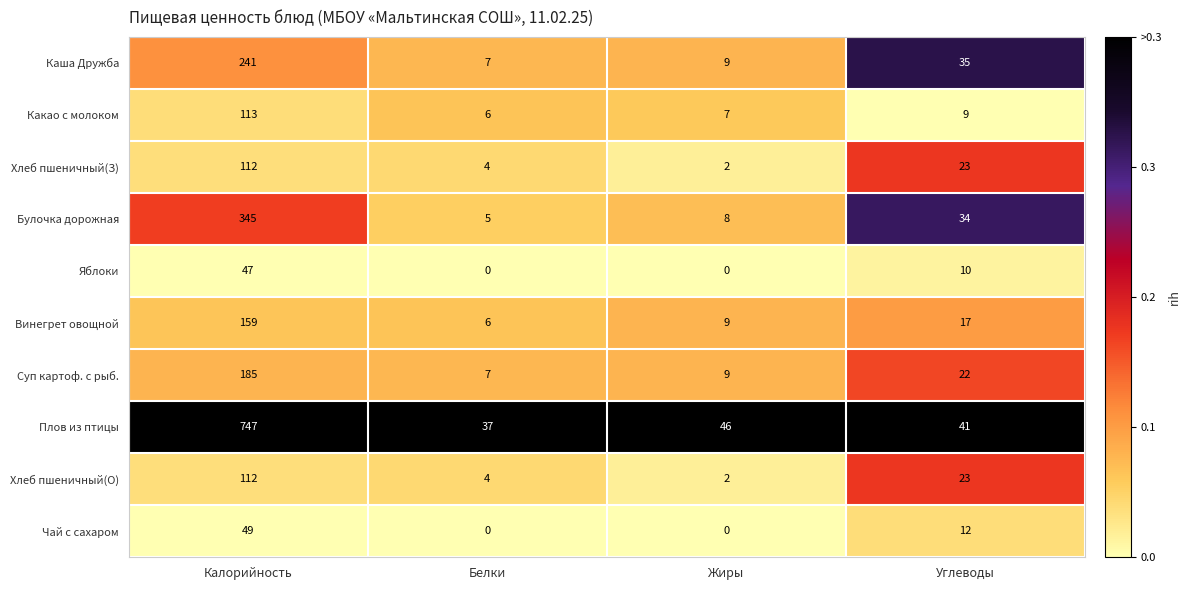

Rank the categories by Хлеб пшеничный(О) value from lowest to highest.

Жиры, Белки, Углеводы, Калорийность